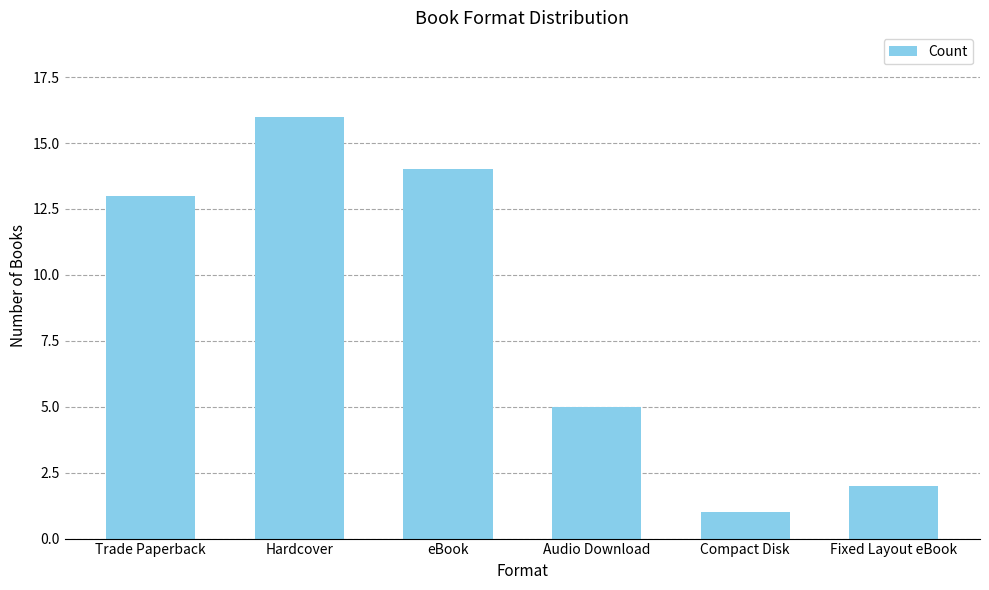

Reading left to right, extract all data points from this chart.

13	16	14	5	1	2